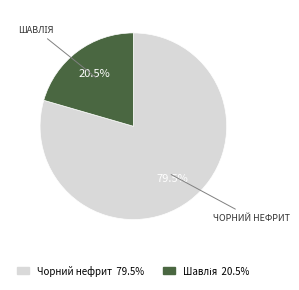

To the nearest percent, what is the average slice percentage?

50%